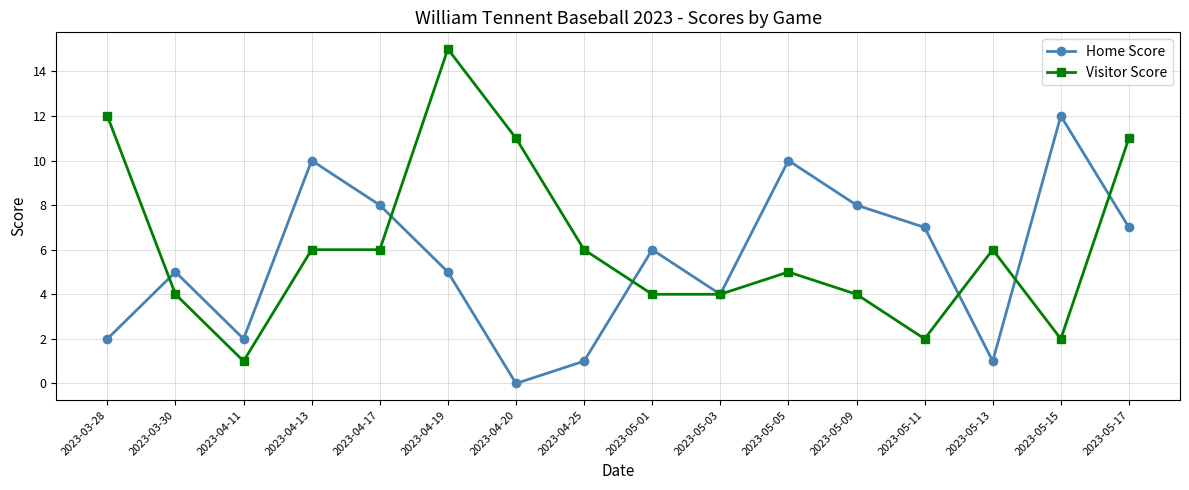

At which category is the sum across all series the highest?

2023-04-19